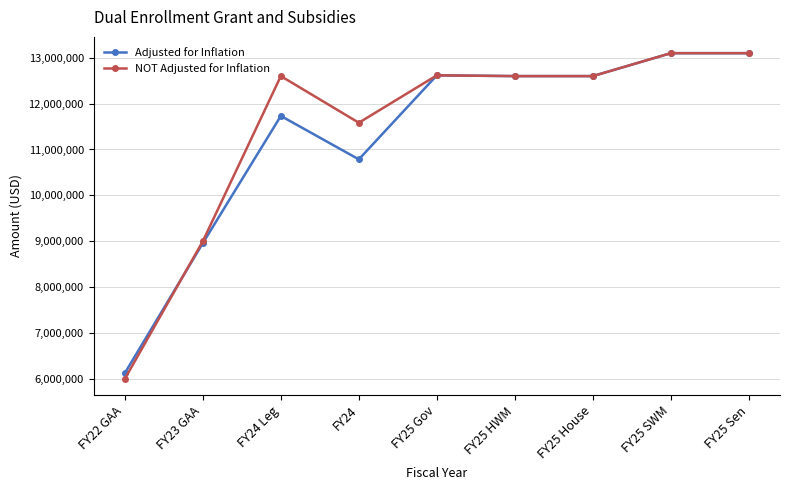

What is the label of the 3rd point from the left?

FY24 Leg